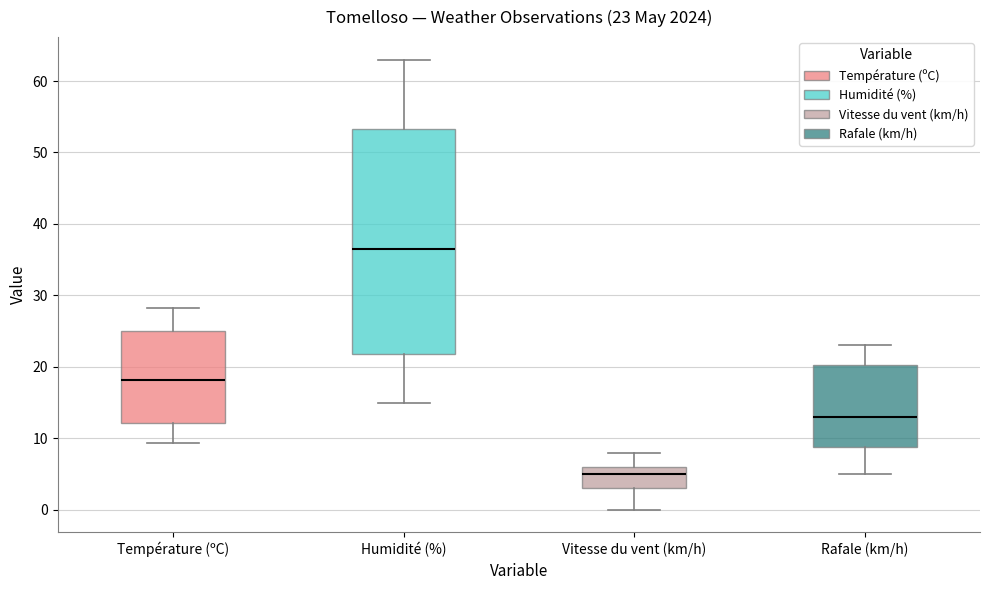

Which box has the lowest median line?

Vitesse du vent (km/h)